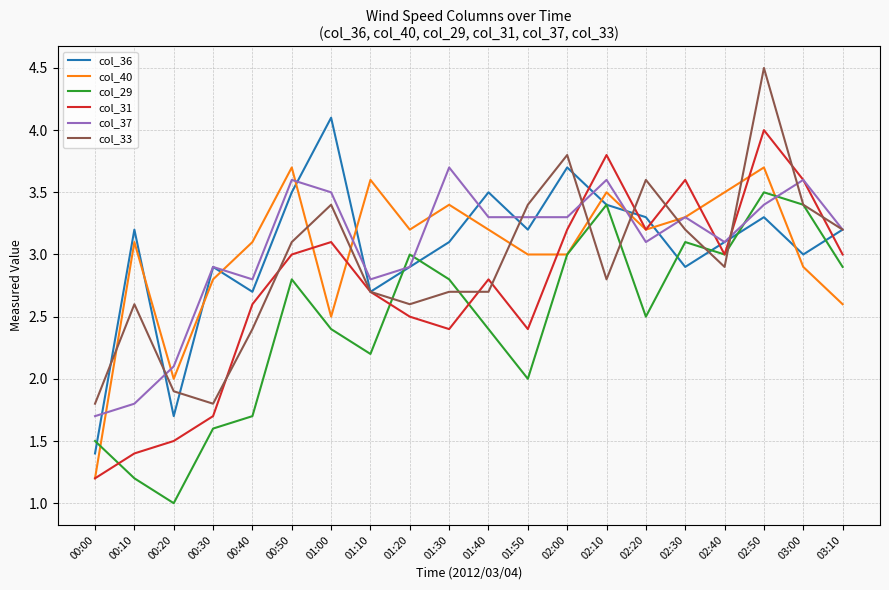

What is the maximum value for col_29?

3.5